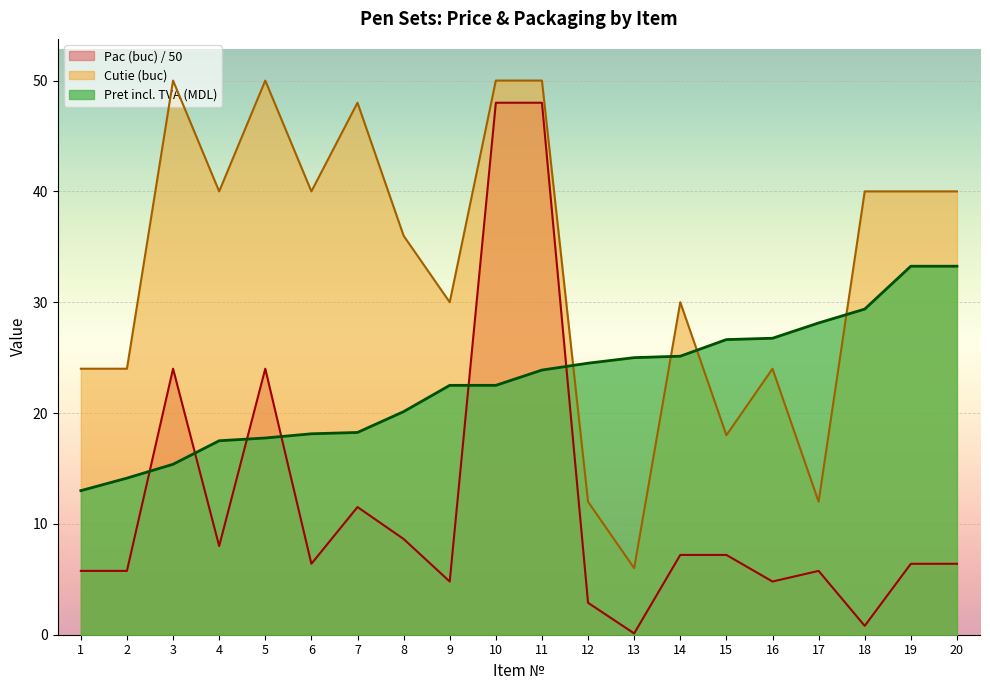

The Pret incl. TVA (MDL) series shows 21.2 at 1. True or false?

False